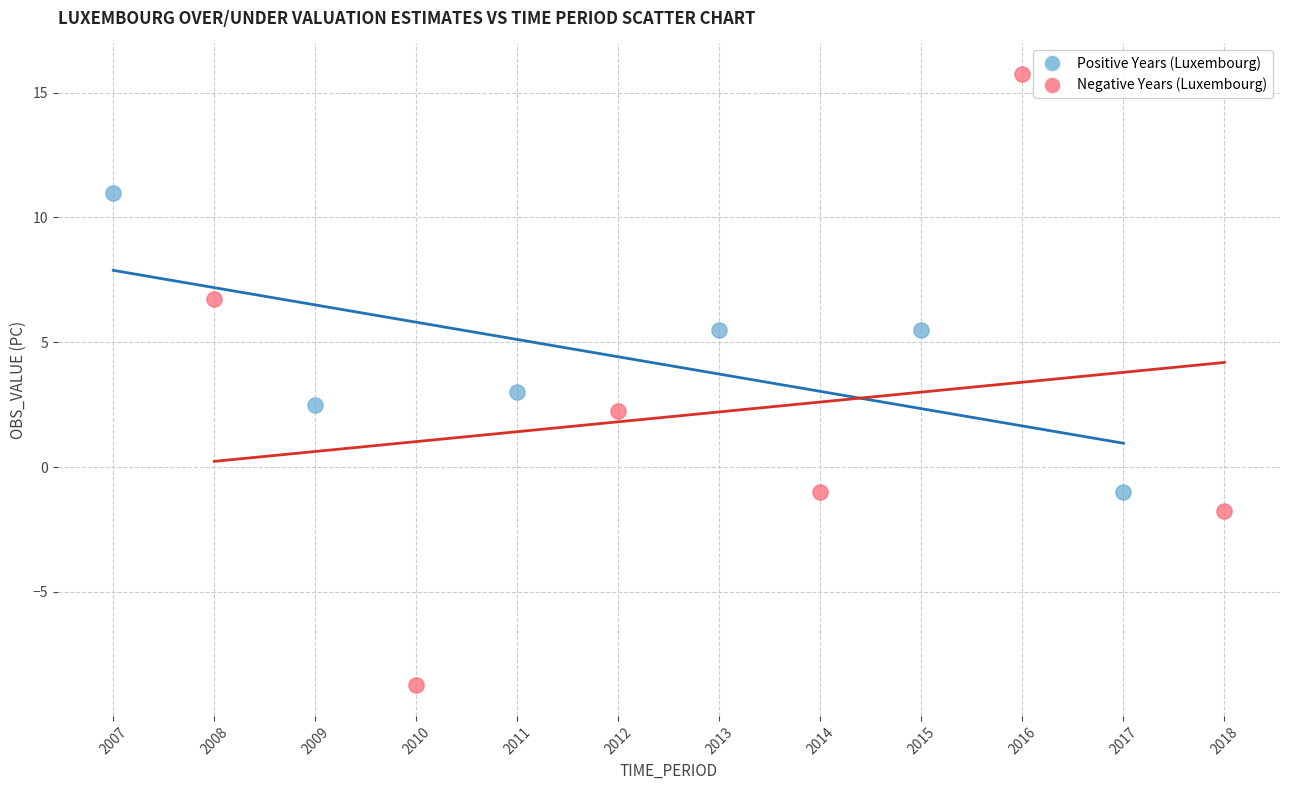

What are all the series names shown in the legend?

Positive Years (Luxembourg), Negative Years (Luxembourg)